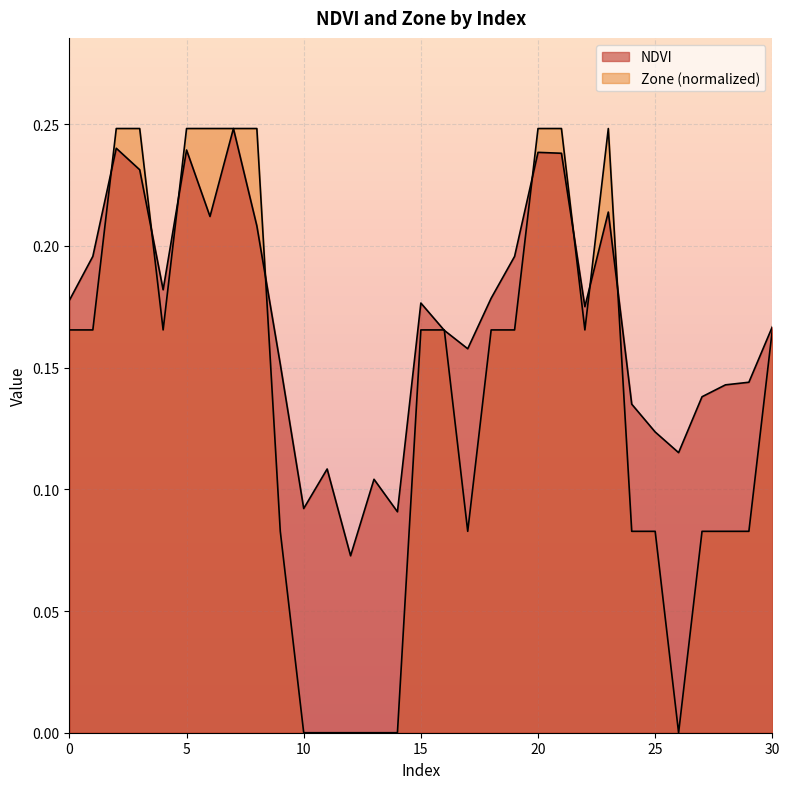

Reading left to right, list all the values displayed in this chart.

NDVI: 0=0.2	1=0.2	2=0.2	3=0.2	4=0.2	5=0.2	6=0.2	7=0.2	8=0.2	9=0.2	10=0.1	11=0.1	12=0.1	13=0.1	14=0.1	15=0.2	16=0.2	17=0.2	18=0.2	19=0.2	20=0.2	21=0.2	22=0.2	23=0.2	24=0.1	25=0.1	26=0.1	27=0.1	28=0.1	29=0.1	30=0.2
Zone: 0=0.2	1=0.2	2=0.2	3=0.2	4=0.2	5=0.2	6=0.2	7=0.2	8=0.2	9=0.1	10=0.0	11=0.0	12=0.0	13=0.0	14=0.0	15=0.2	16=0.2	17=0.1	18=0.2	19=0.2	20=0.2	21=0.2	22=0.2	23=0.2	24=0.1	25=0.1	26=0.0	27=0.1	28=0.1	29=0.1	30=0.2